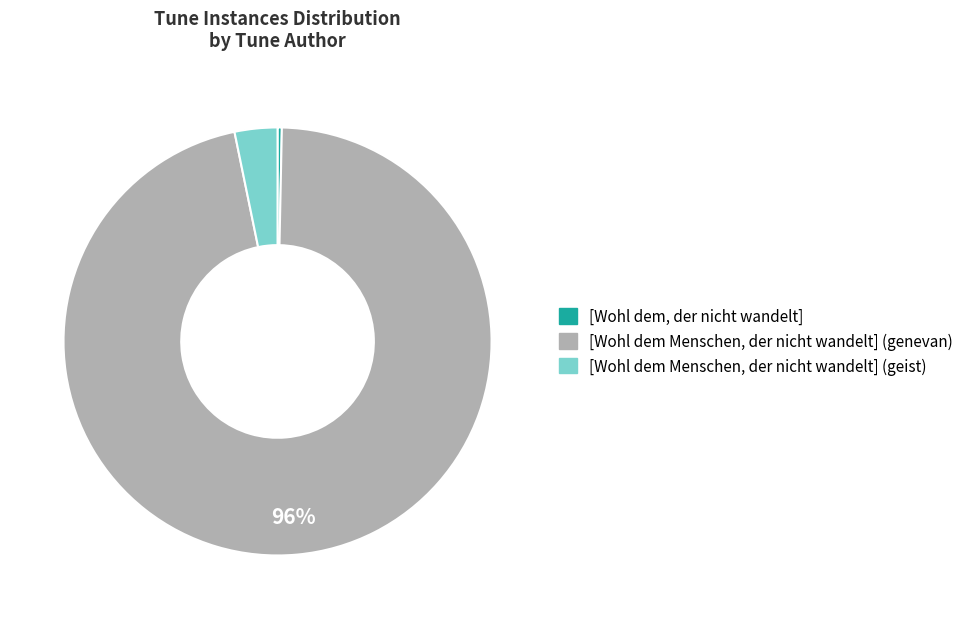

To the nearest percent, what is the average slice percentage?

33%